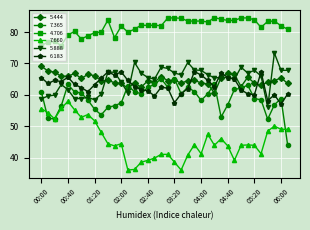

Which series has the largest total across all categories?

4.706